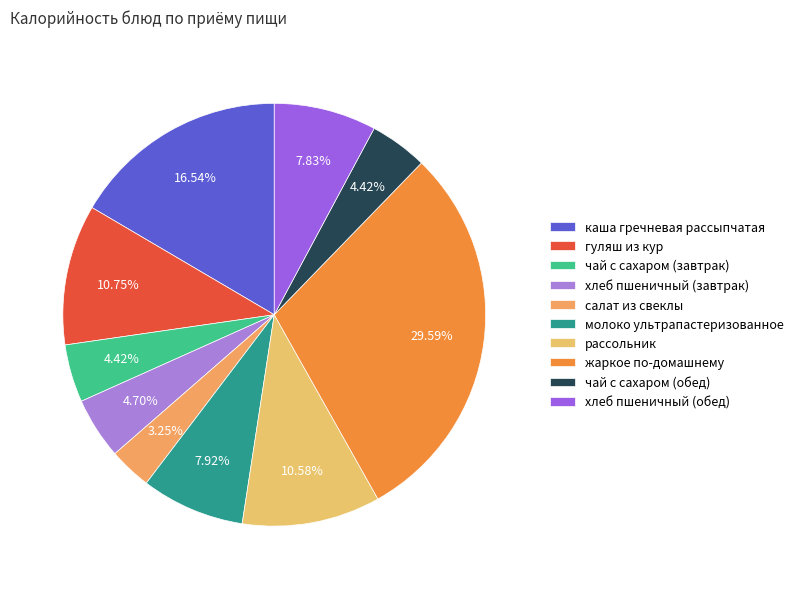

How many segments does this pie chart have?

10